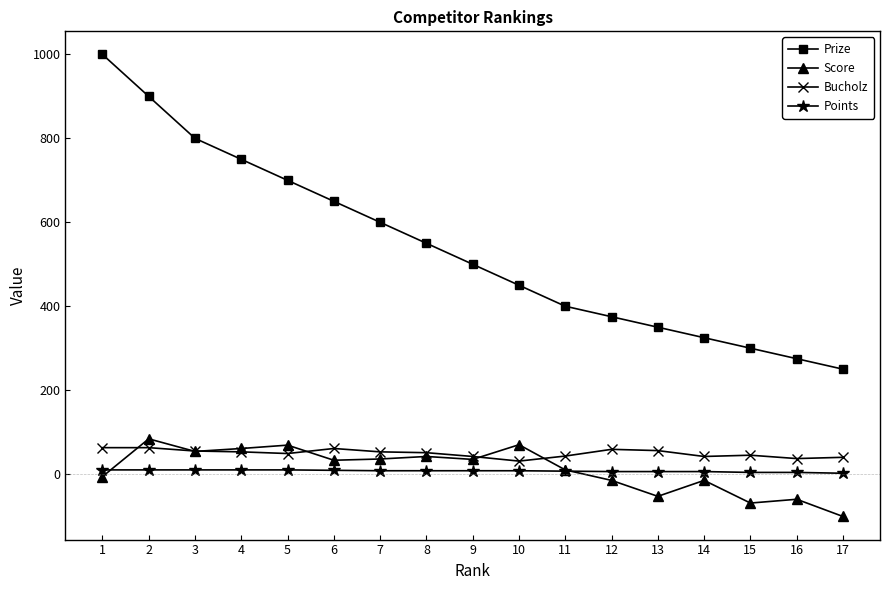

What is the minimum value for Bucholz?

31